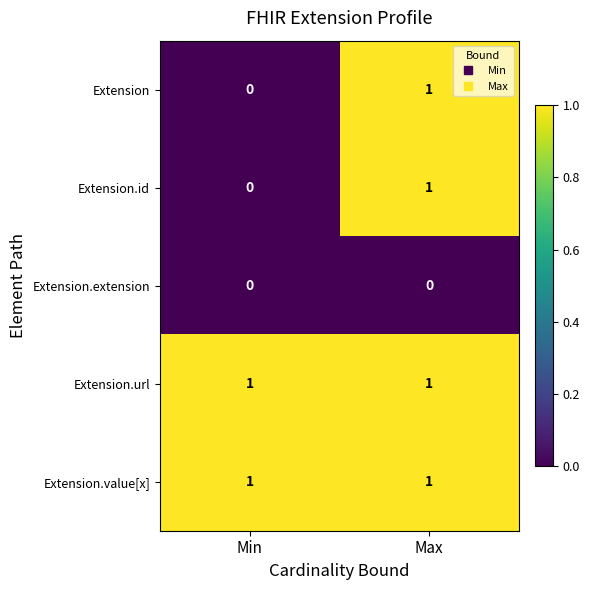

At which category is the sum across all series the highest?

Max